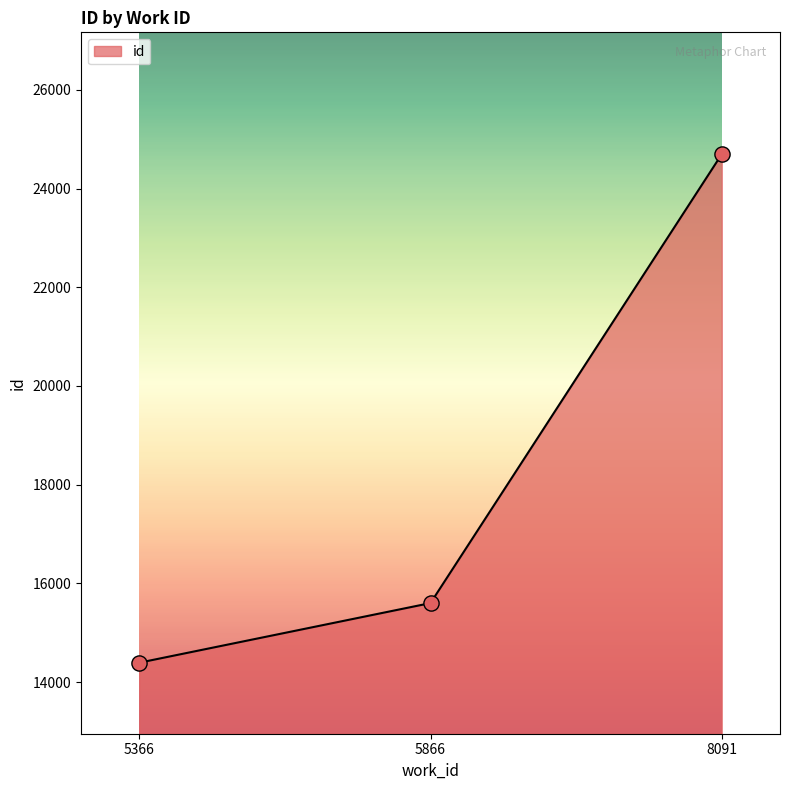

Which has a higher value, 5866 or 5366?

5866